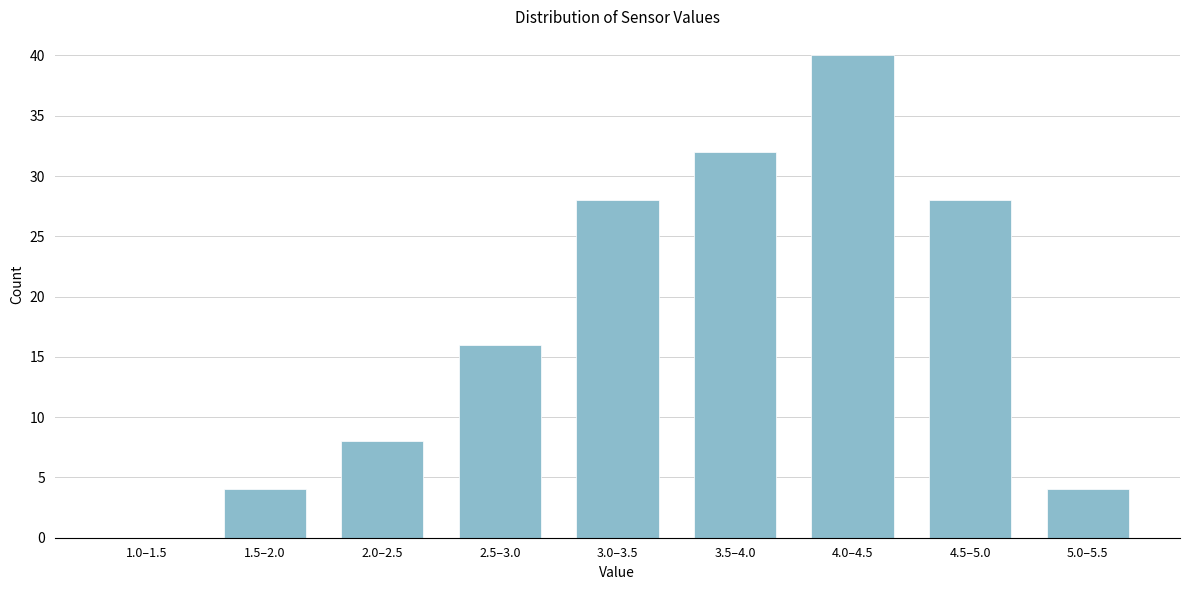

Reading left to right, what are all the values shown in this chart?

1.0–1.5=0	1.5–2.0=4	2.0–2.5=8	2.5–3.0=16	3.0–3.5=28	3.5–4.0=32	4.0–4.5=40	4.5–5.0=28	5.0–5.5=4